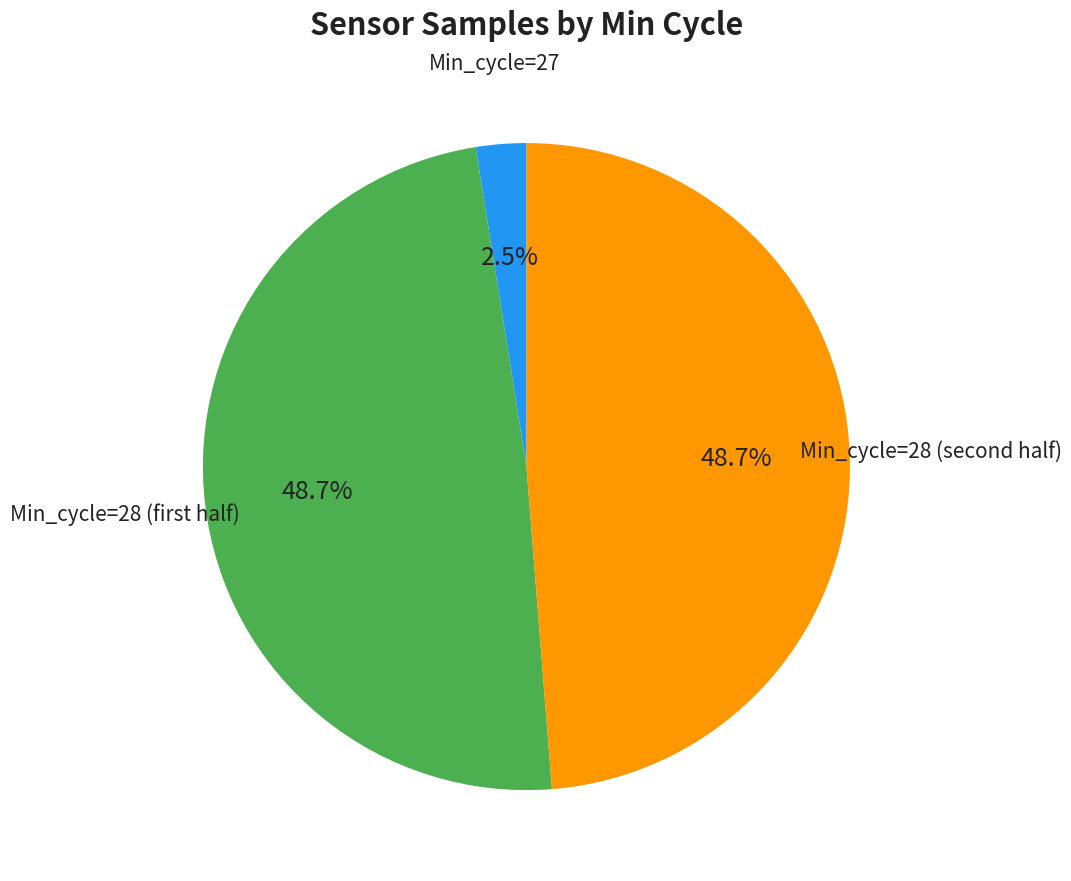

Does any single category account for the majority?

No